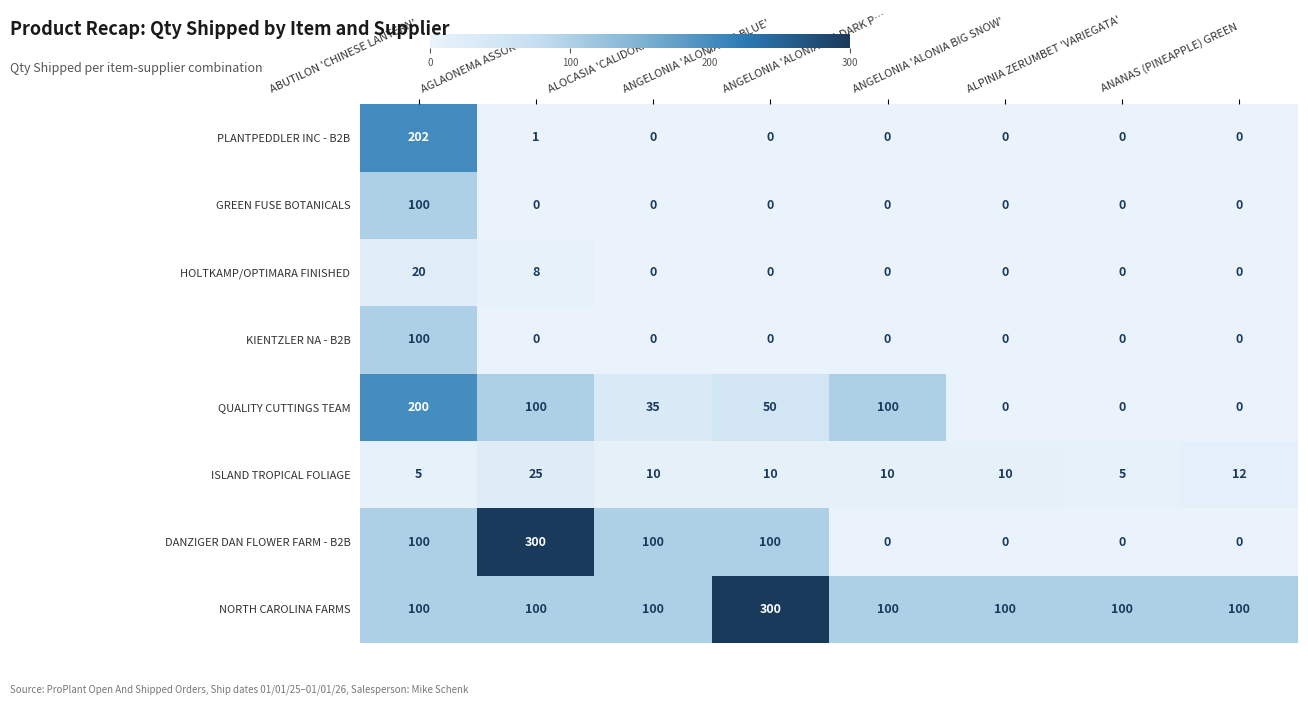

What is the sum of all ISLAND TROPICAL FOLIAGE values?

87